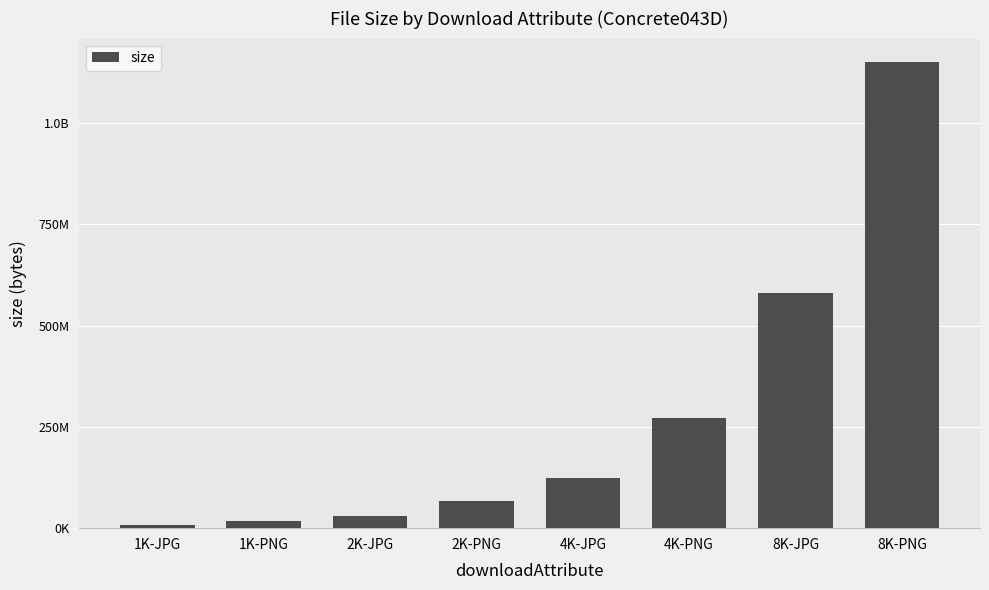

What is the change in value from 1K-JPG to 2K-PNG?

+58179765